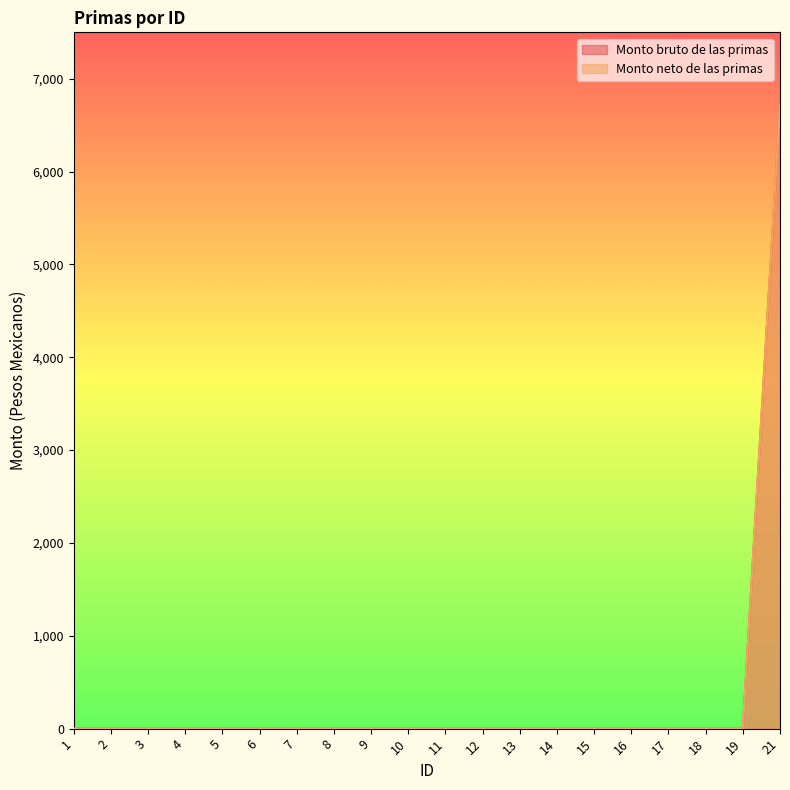

The Monto neto de las primas series shows -3264 at 5. True or false?

False